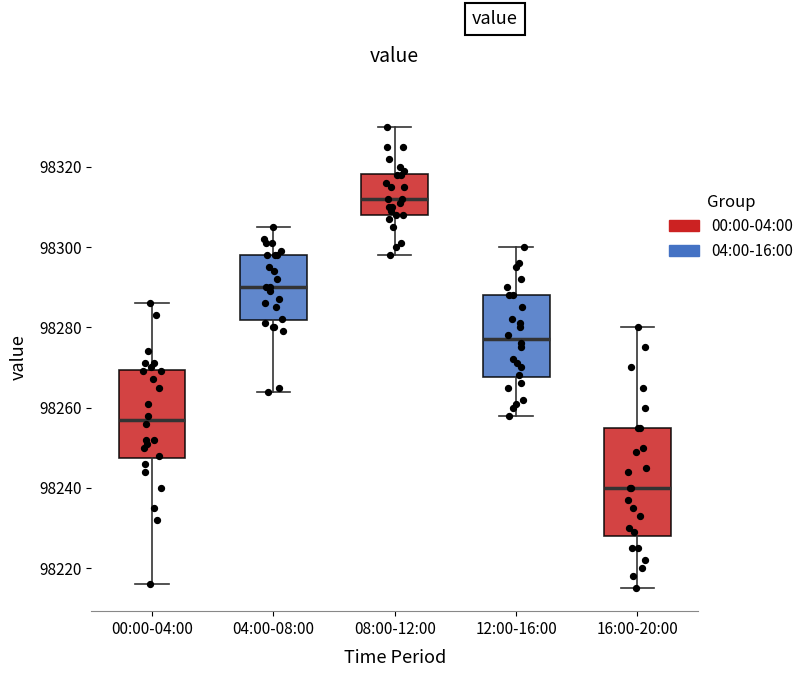

Which box is the tallest, from its lower edge to its upper edge?

16:00-20:00